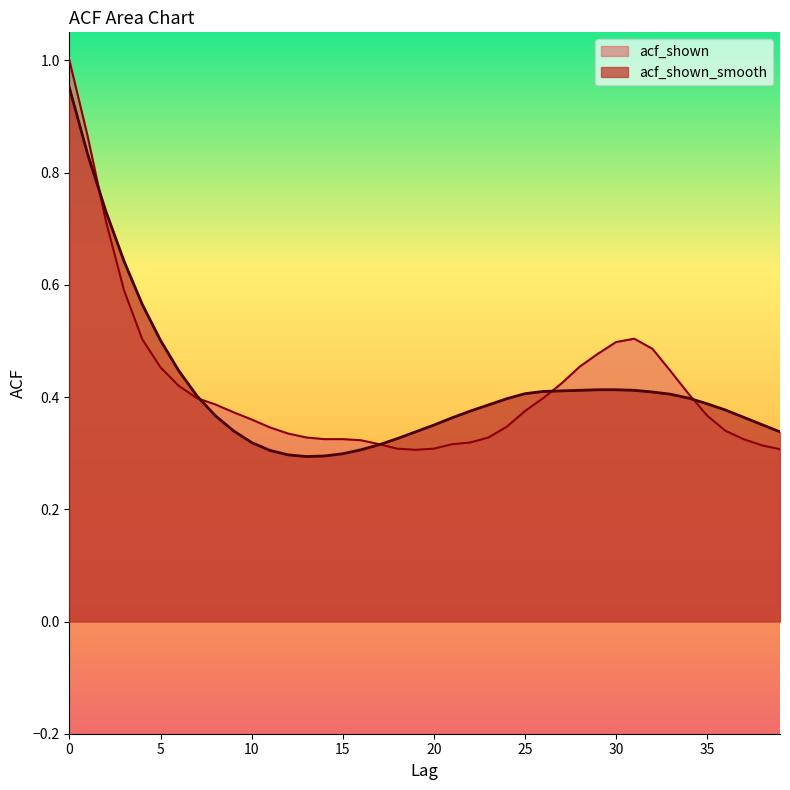

What is the difference between the second highest and second lowest values in the acf_shown_smooth series?

0.5